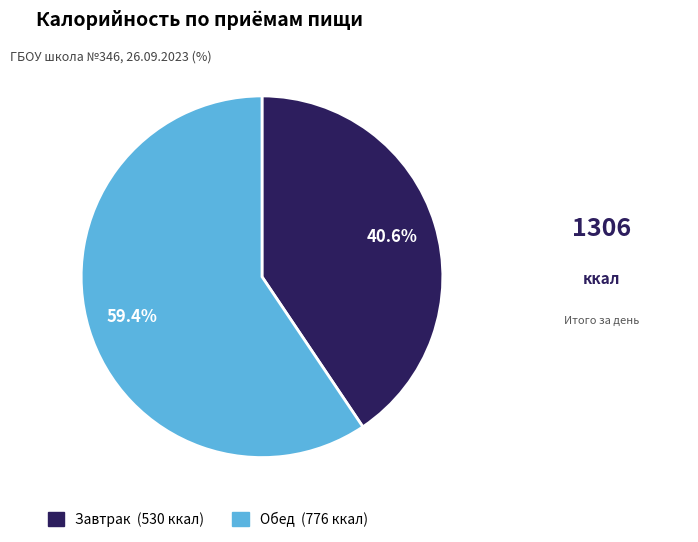

Which category accounts for the majority?

Обед